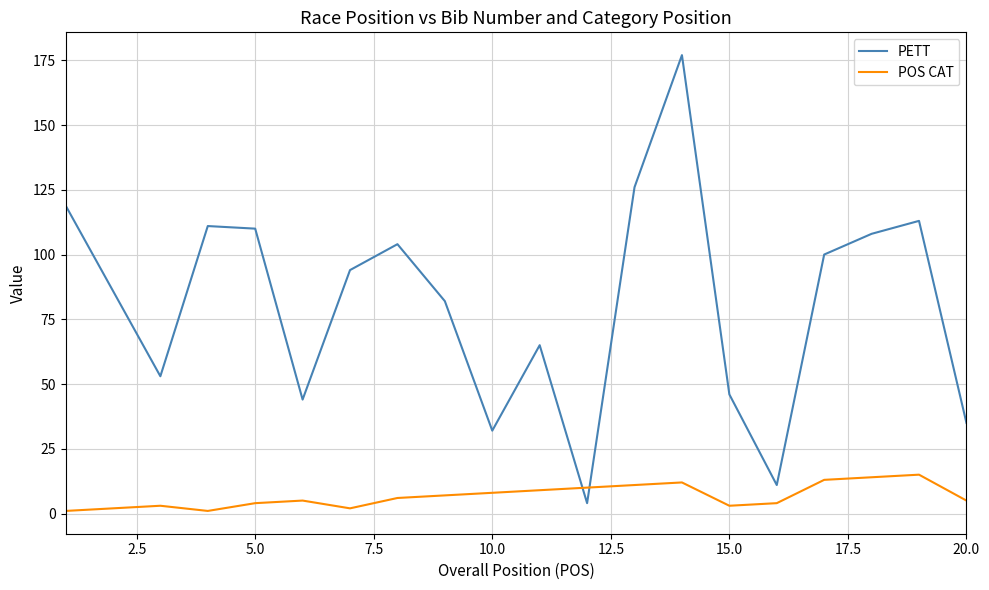

Count the number of categories in the chart.

20